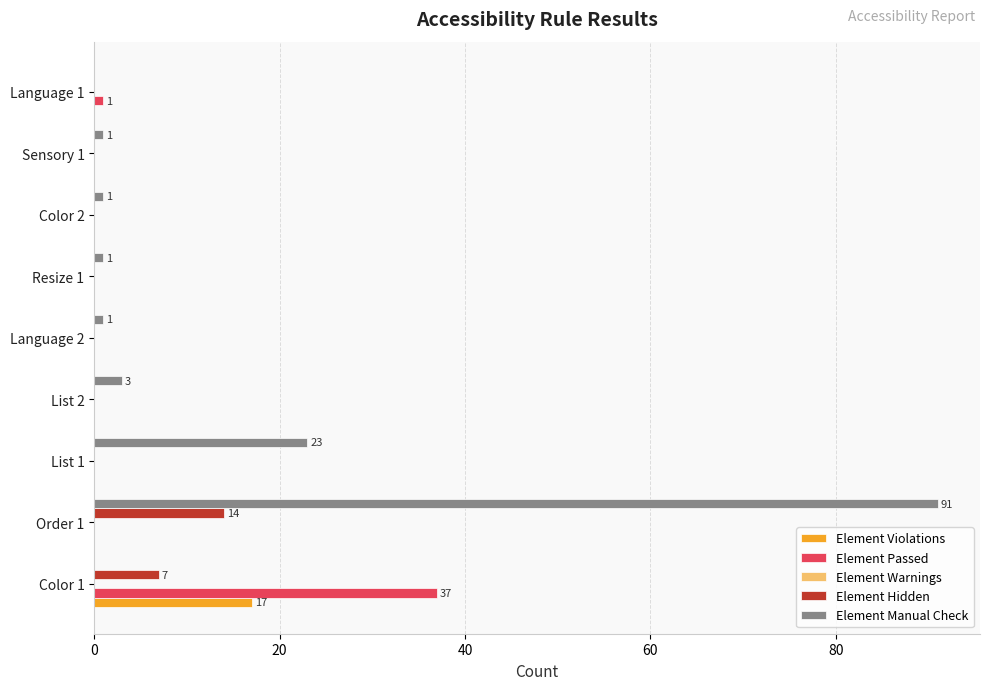

The value of Element Passed at List 2 is -16. True or false?

False